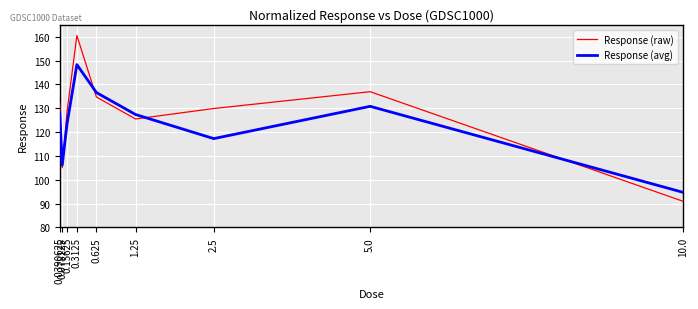

Is the value of Response (avg) at 5.0 greater than the value of Response (raw) at 2.5?

Yes